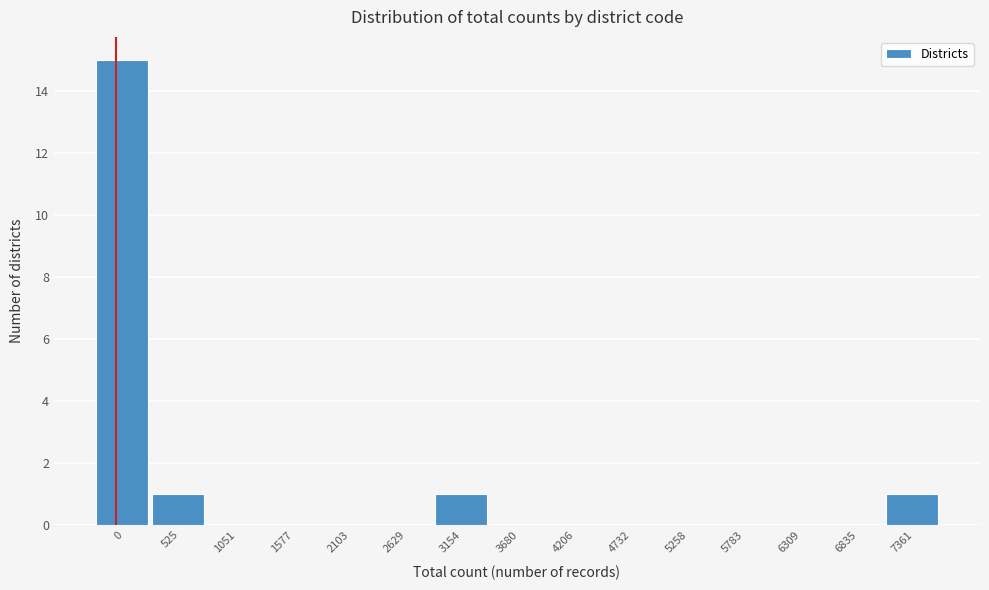

Reading left to right, extract all data points from this chart.

0=15	525=1	1051=0	1577=0	2103=0	2629=0	3154=1	3680=0	4206=0	4732=0	5258=0	5783=0	6309=0	6835=0	7361=1